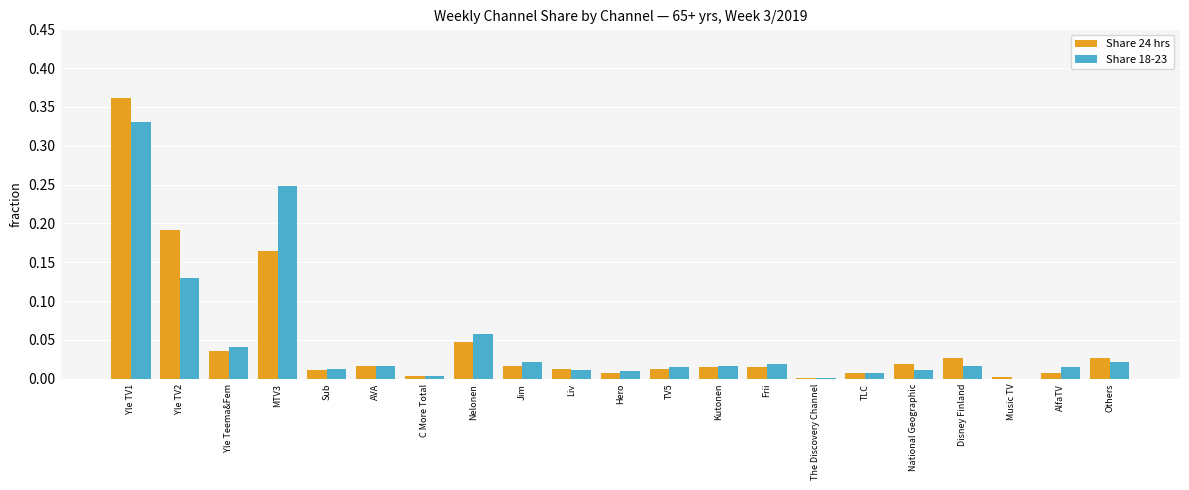

What are all the series names shown in the legend?

Share 24 hrs, Share 18-23